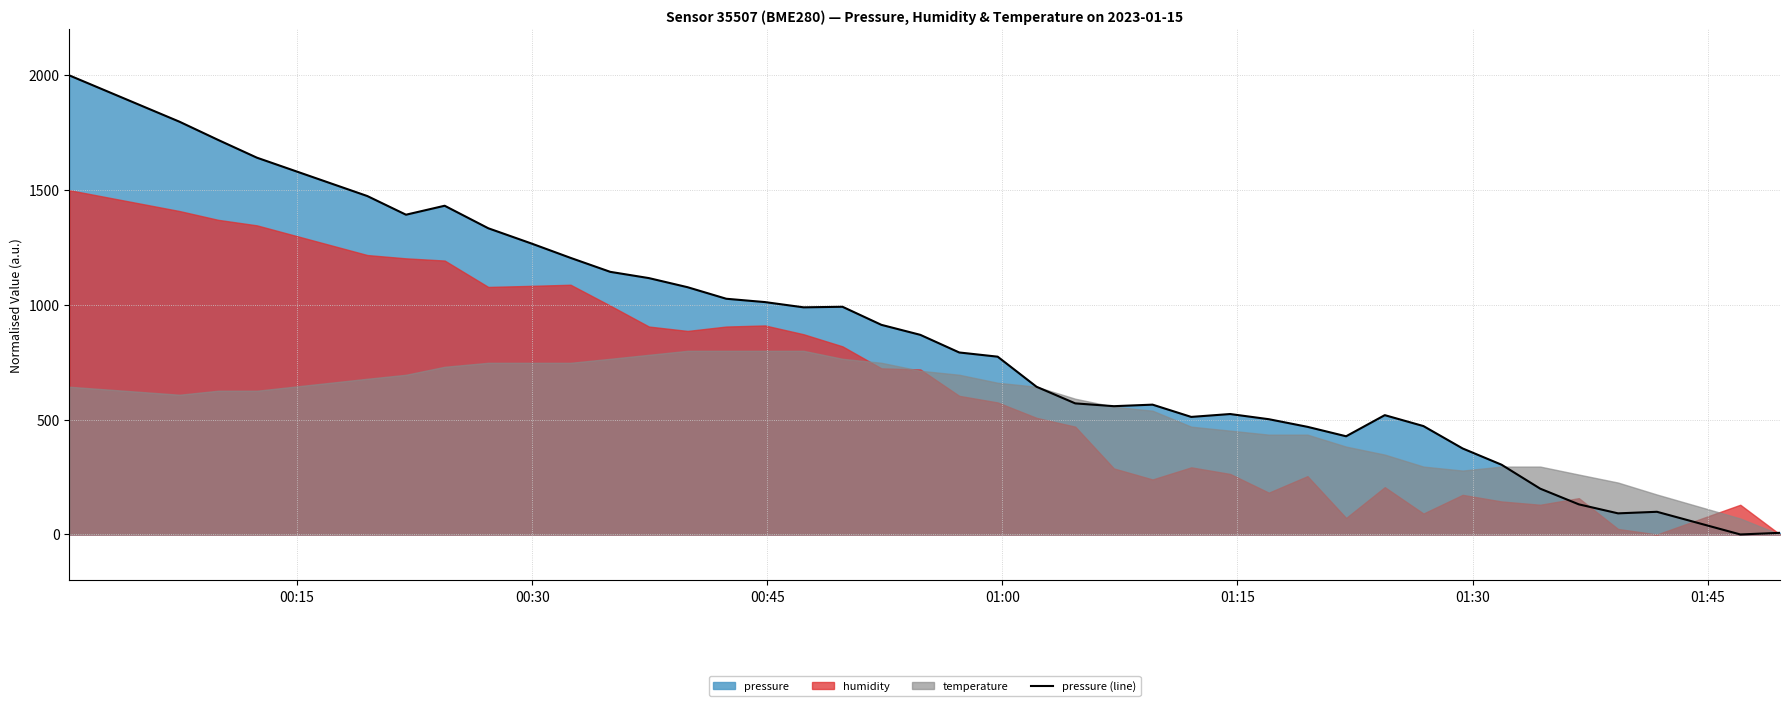

What is the difference between the second highest and minimum values?

1798.1